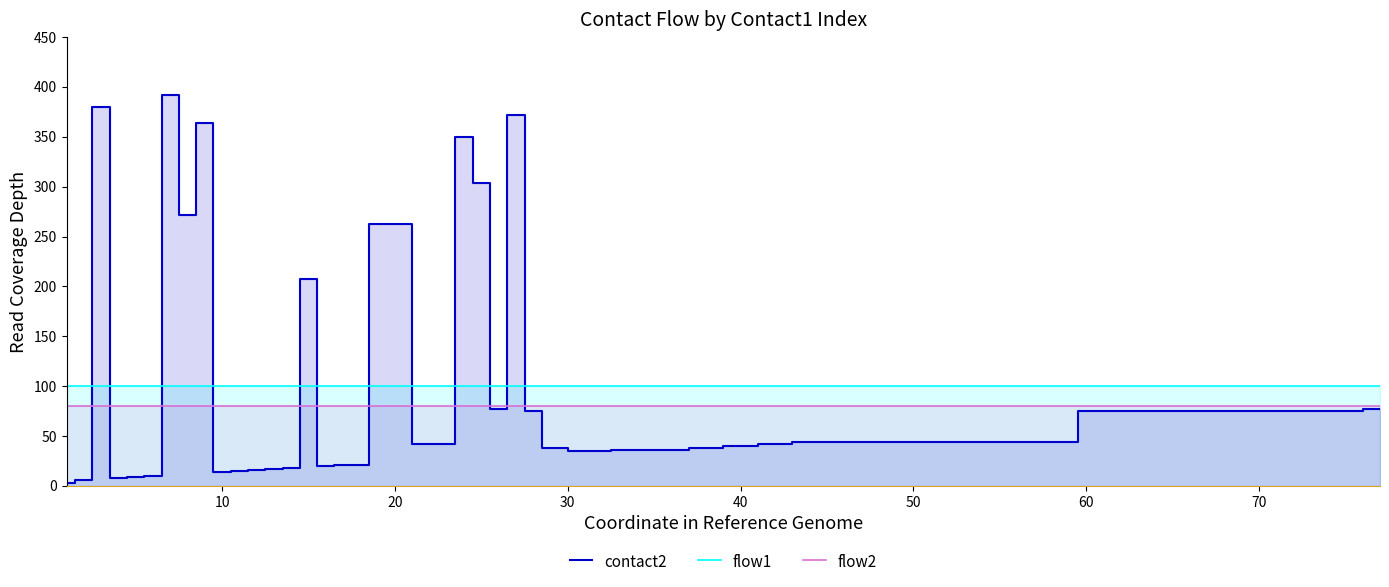

What are all the series names shown in the legend?

contact2, flow1, flow2